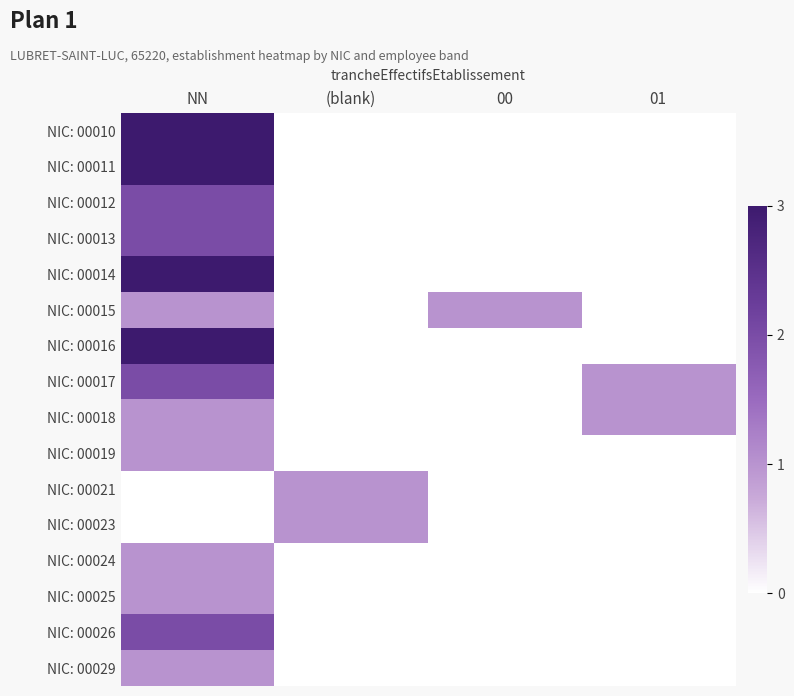

Reading left to right, transcribe all the data shown in this chart.

NIC: 00010: NN=3	(blank)=0	00=0	01=0
NIC: 00011: NN=3	(blank)=0	00=0	01=0
NIC: 00012: NN=2	(blank)=0	00=0	01=0
NIC: 00013: NN=2	(blank)=0	00=0	01=0
NIC: 00014: NN=3	(blank)=0	00=0	01=0
NIC: 00015: NN=1	(blank)=0	00=1	01=0
NIC: 00016: NN=3	(blank)=0	00=0	01=0
NIC: 00017: NN=2	(blank)=0	00=0	01=1
NIC: 00018: NN=1	(blank)=0	00=0	01=1
NIC: 00019: NN=1	(blank)=0	00=0	01=0
NIC: 00021: NN=0	(blank)=1	00=0	01=0
NIC: 00023: NN=0	(blank)=1	00=0	01=0
NIC: 00024: NN=1	(blank)=0	00=0	01=0
NIC: 00025: NN=1	(blank)=0	00=0	01=0
NIC: 00026: NN=2	(blank)=0	00=0	01=0
NIC: 00029: NN=1	(blank)=0	00=0	01=0